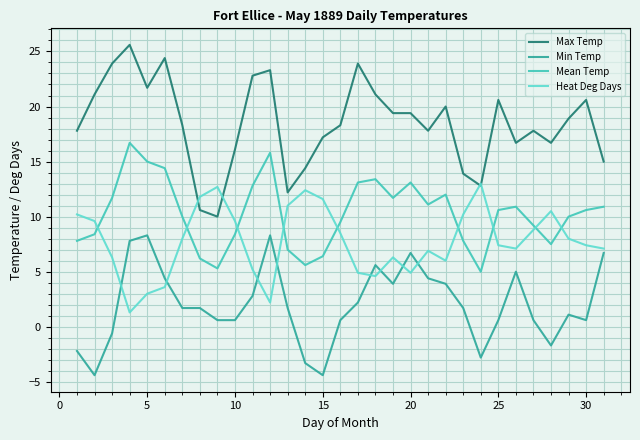

True or false: Min Temp and Max Temp intersect in this chart.

False